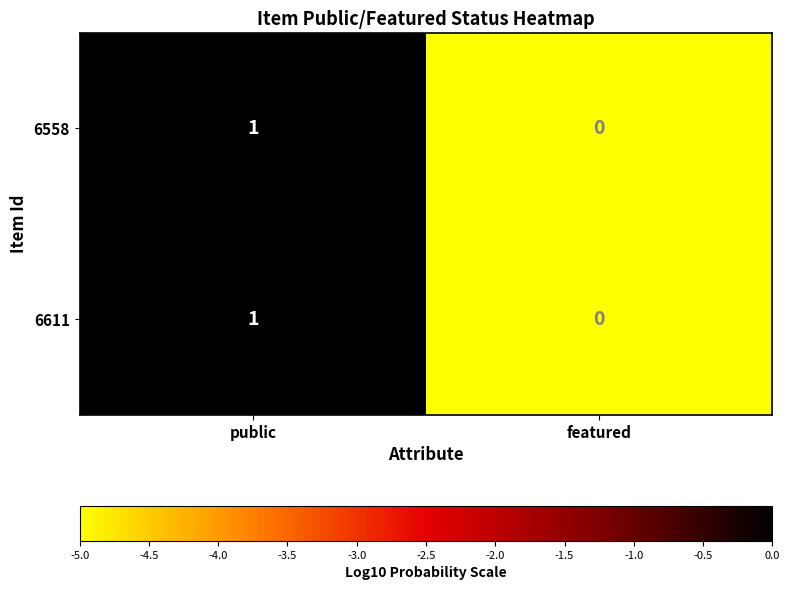

The value of 6611 at public is 1. True or false?

True